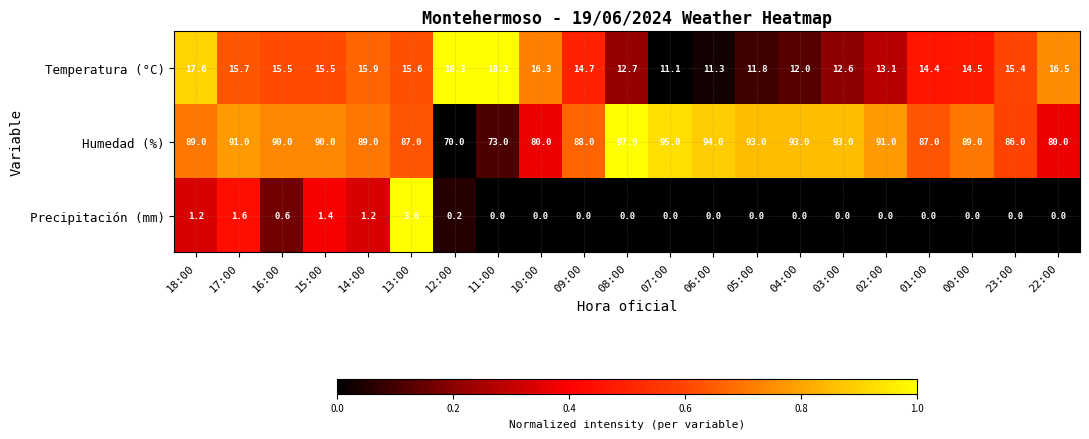

Is it true that Temperatura (°C) equals 12.6 at 03:00?

True